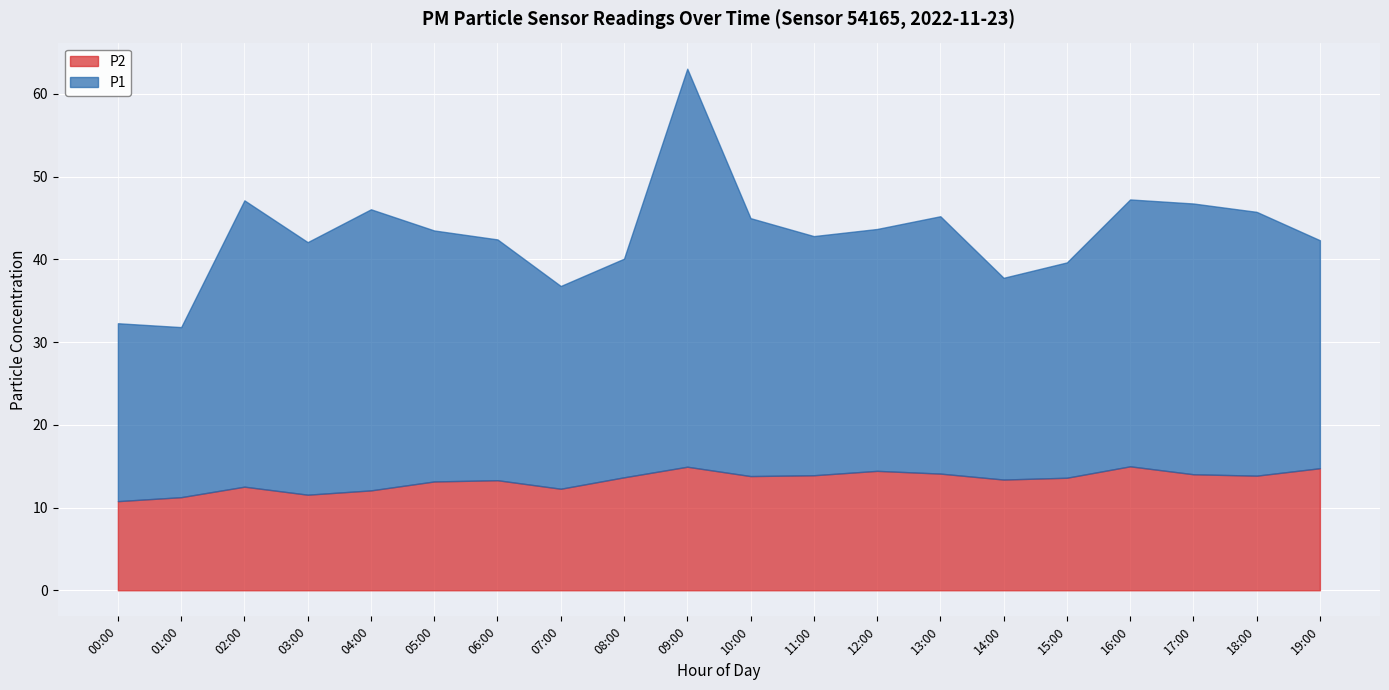

What is the maximum value for P2?

15.0